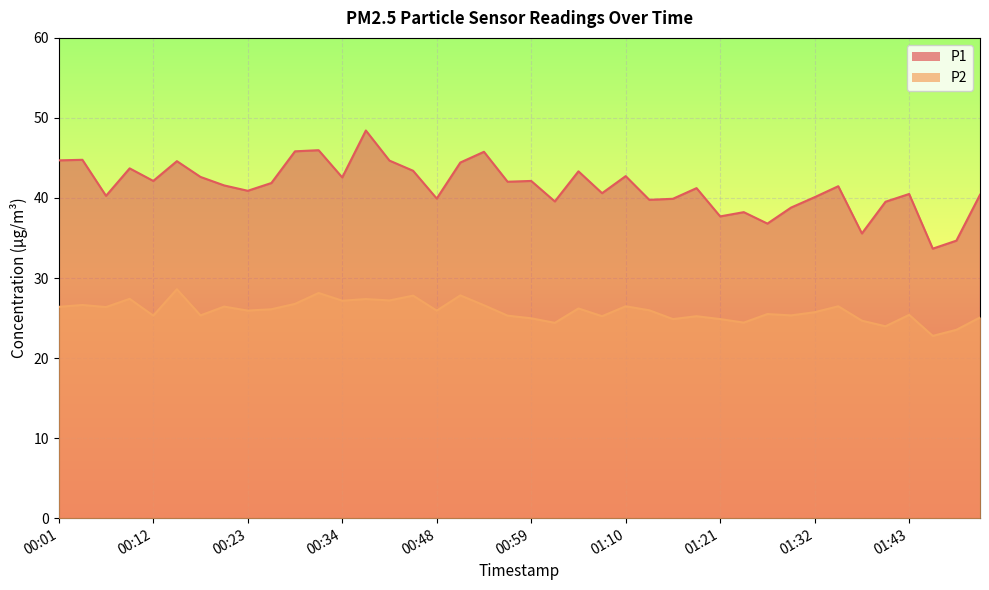

In P2, how many points are higher than both neighbors (excluding endpoints)?

14